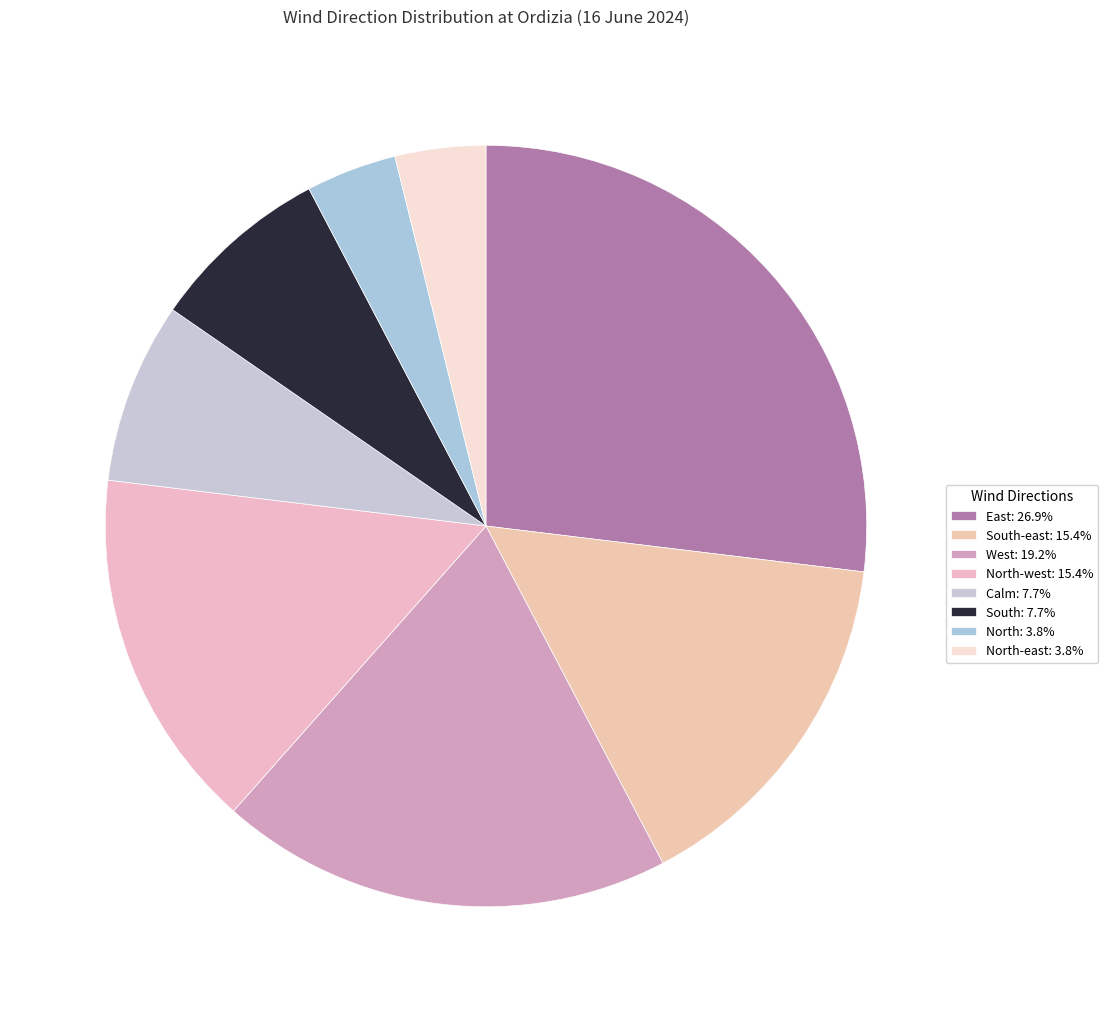

How many segments does this pie chart have?

8